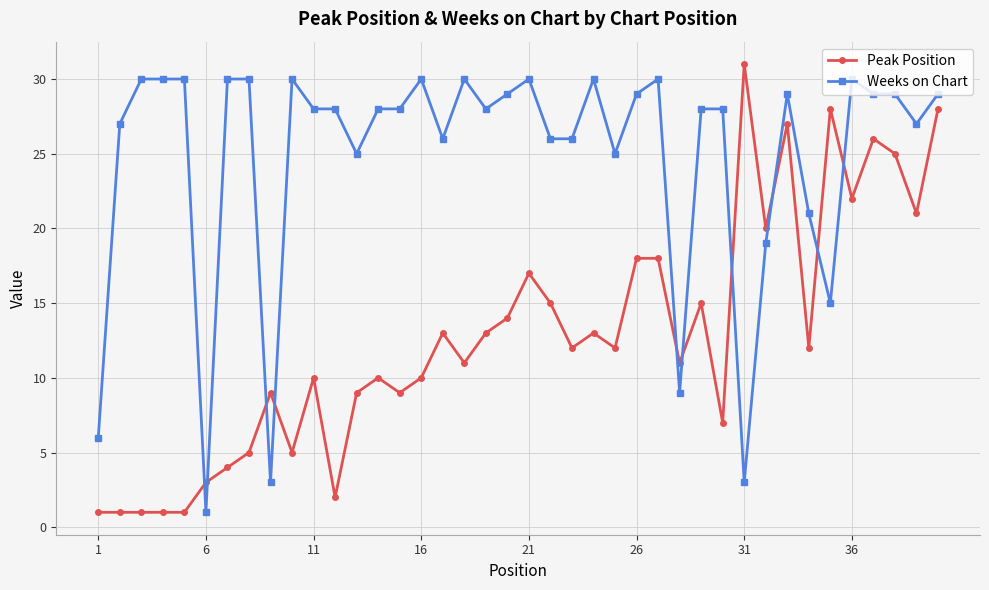

What is the greatest value displayed?

31